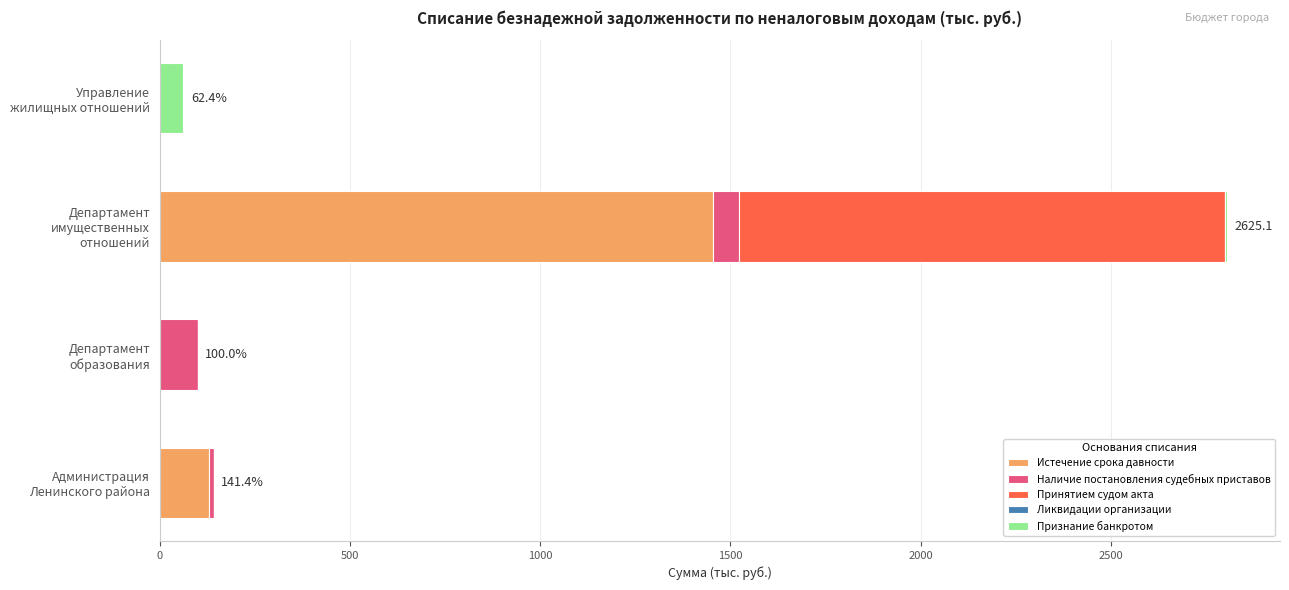

What is the maximum value for Истечение срока давности?

1454.7